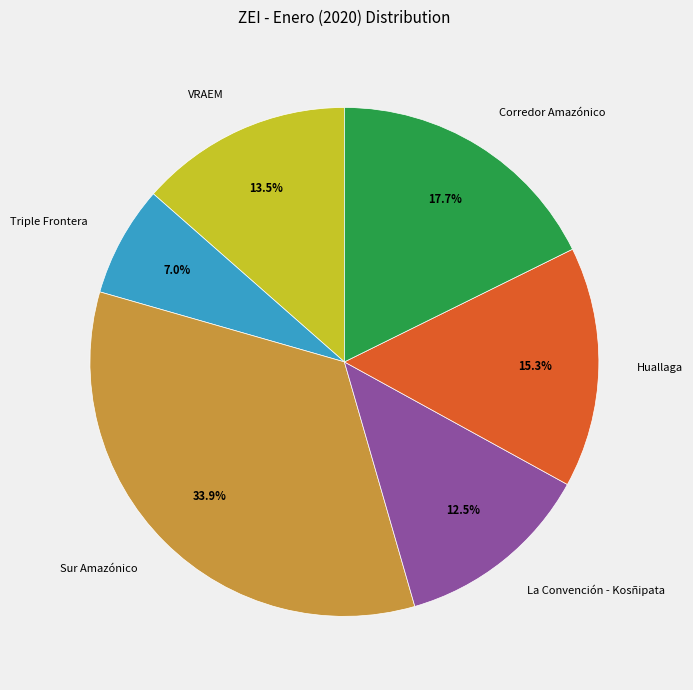

Which category has the biggest portion of the pie?

Sur Amazónico